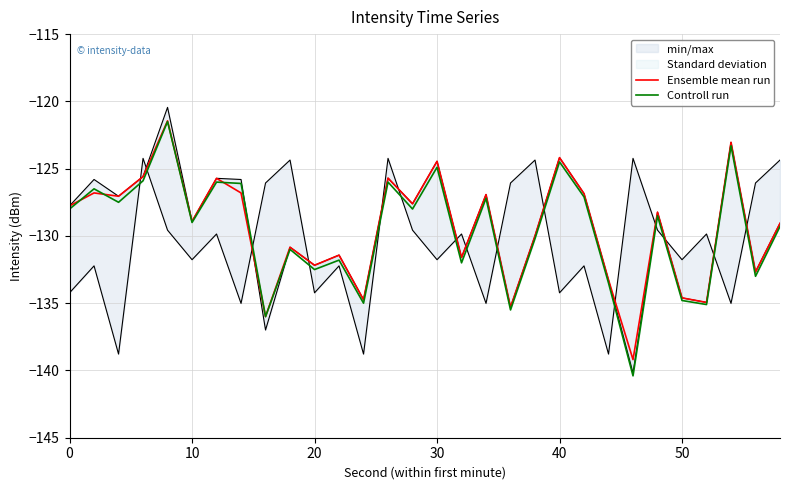

Which series ends up on top after the final intersection of Controll run and Ensemble mean run?

Ensemble mean run